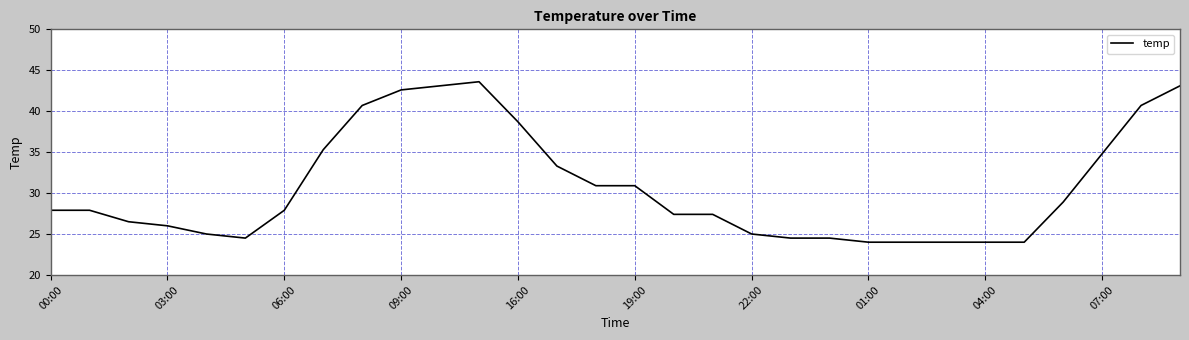

What is the minimum value shown in the chart?

24.0